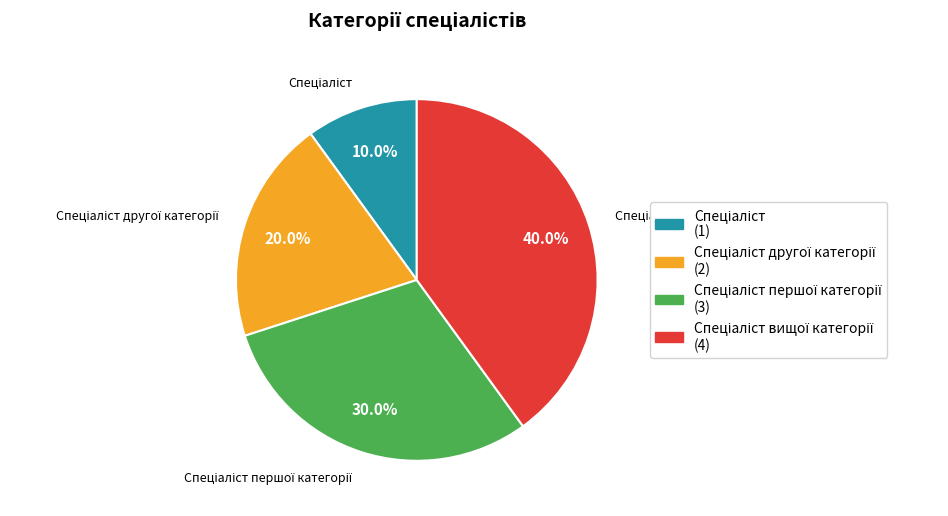

Does any single category account for the majority?

No